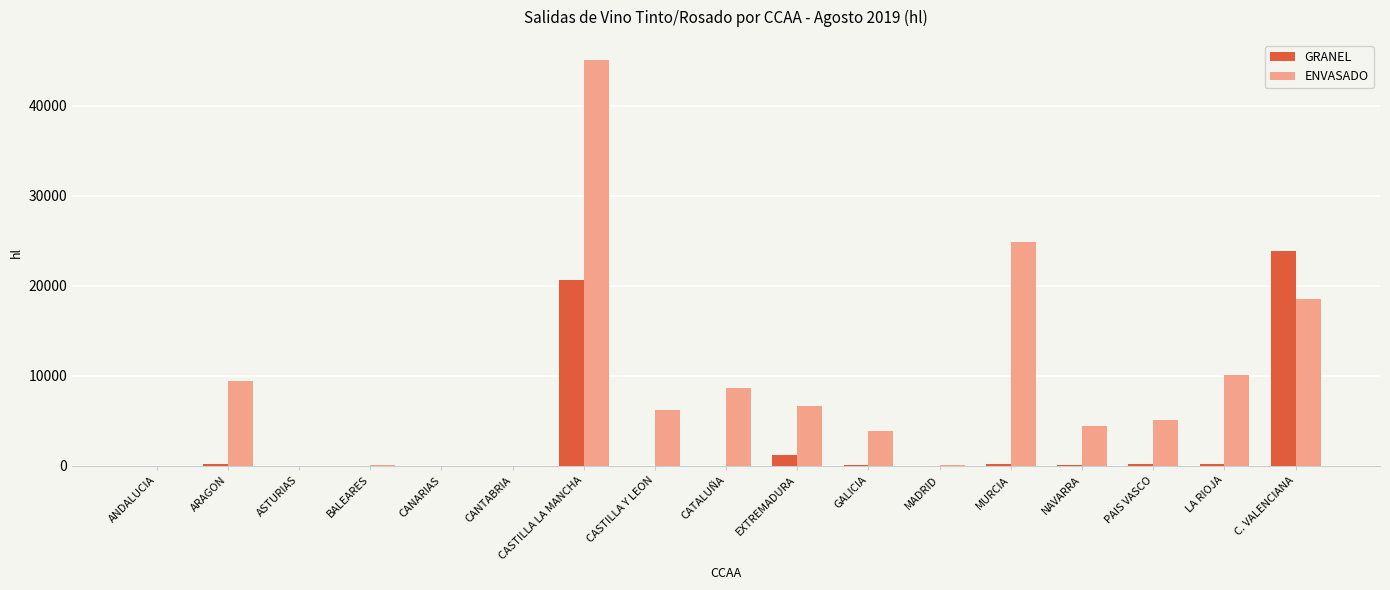

Is it true that ENVASADO equals 2010 at NAVARRA?

False